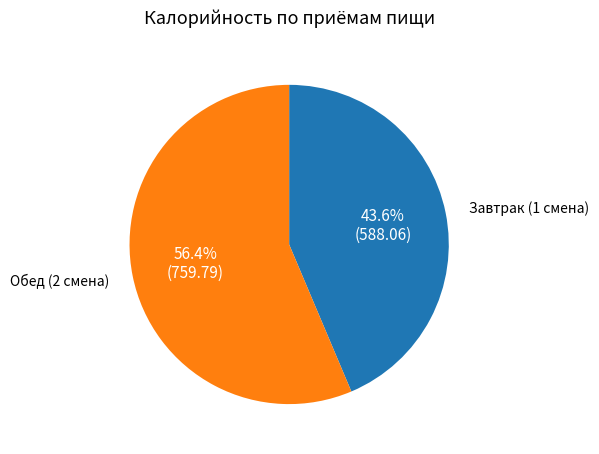

How many segments does this pie chart have?

2